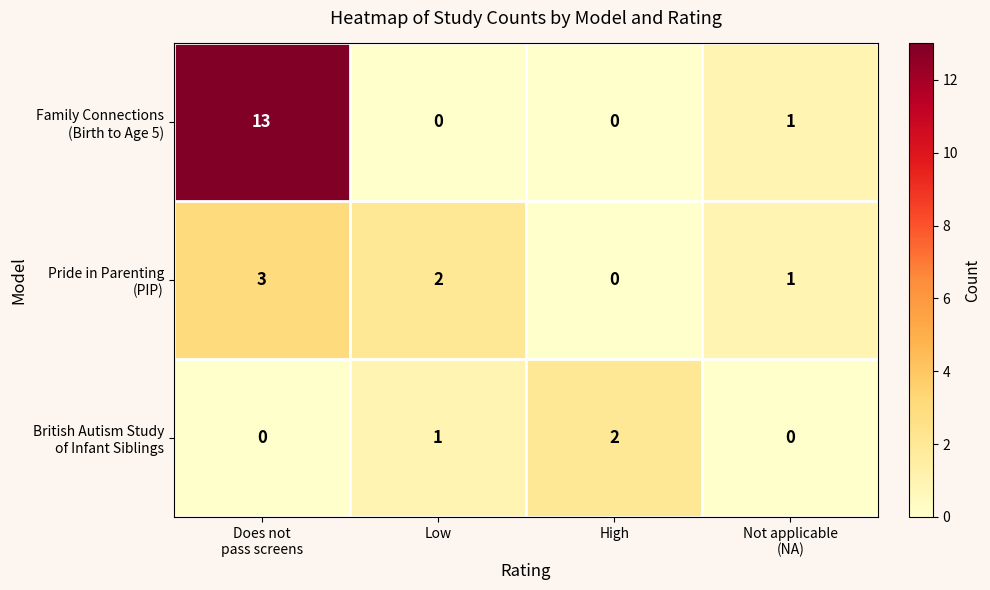

What is the greatest value displayed?

13